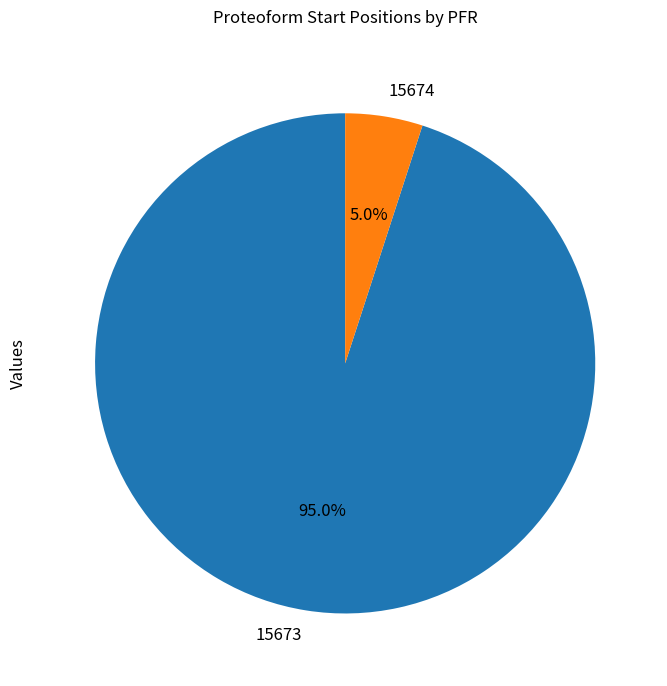

Count the number of slices in the pie.

2